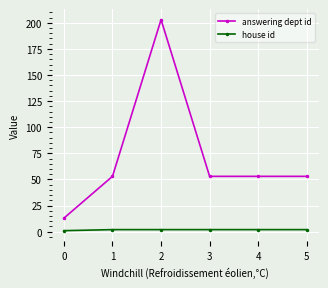

Rank the series by their average value, from lowest to highest.

house id, answering dept id